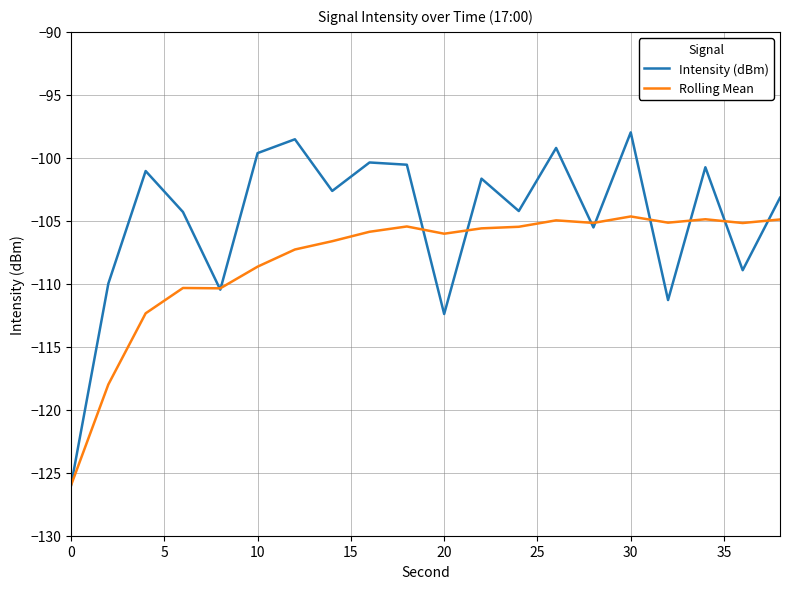

What are all the series names shown in the legend?

Intensity (dBm), Rolling Mean